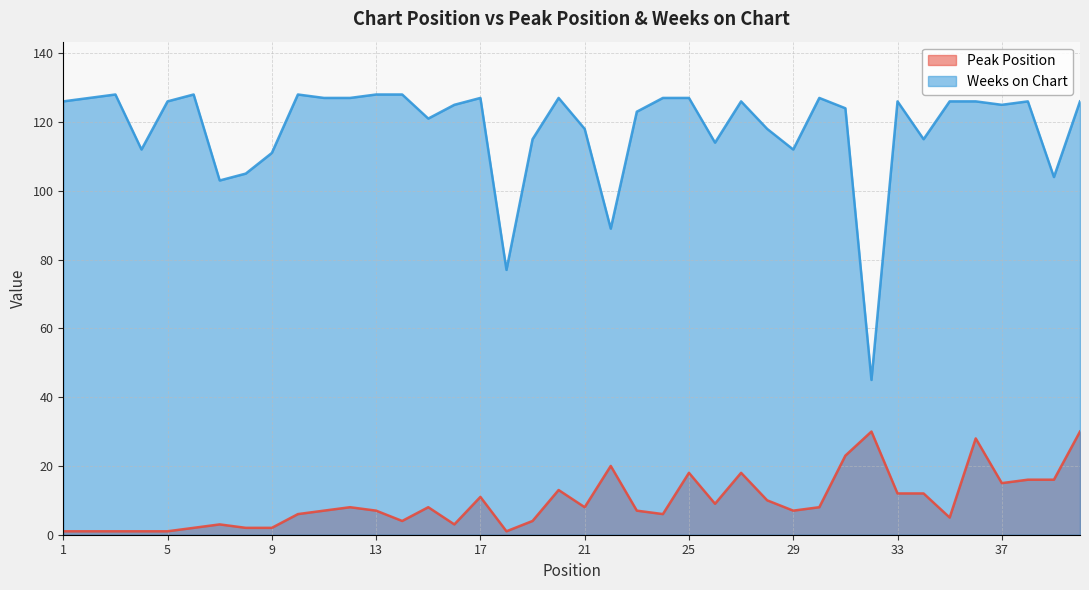

What are all the series names shown in the legend?

Peak Position, Weeks on Chart